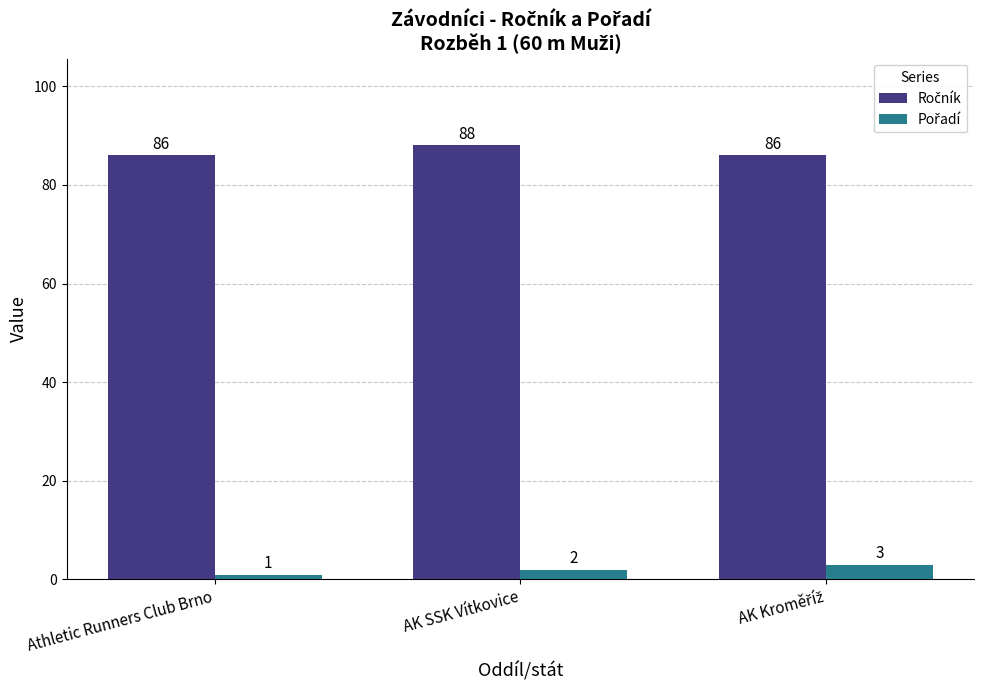

What is the maximum value shown in the chart?

88